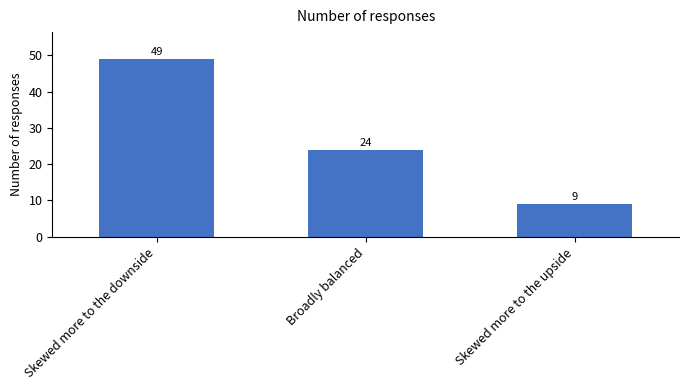

How many data points does each series have?

3